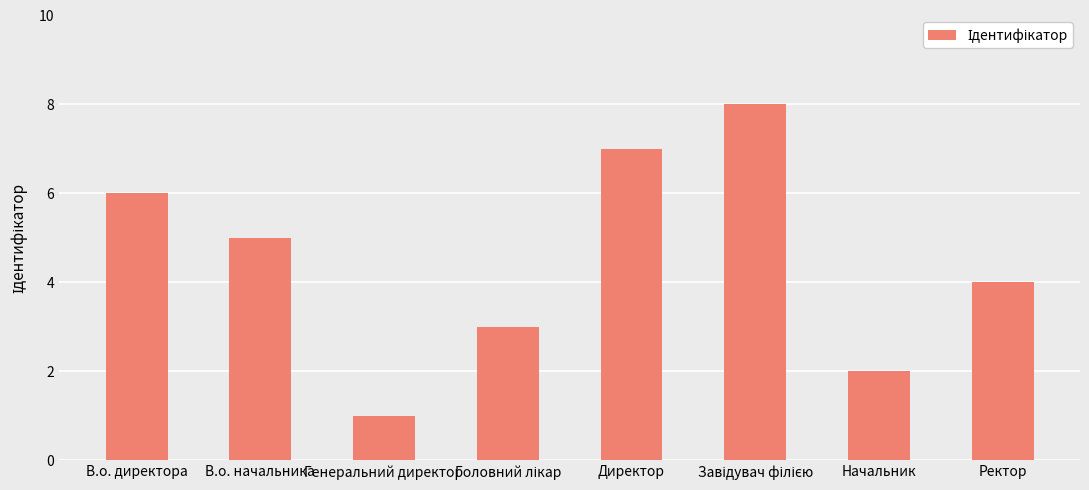

At which label does the data first exceed 5?

В.о. директора